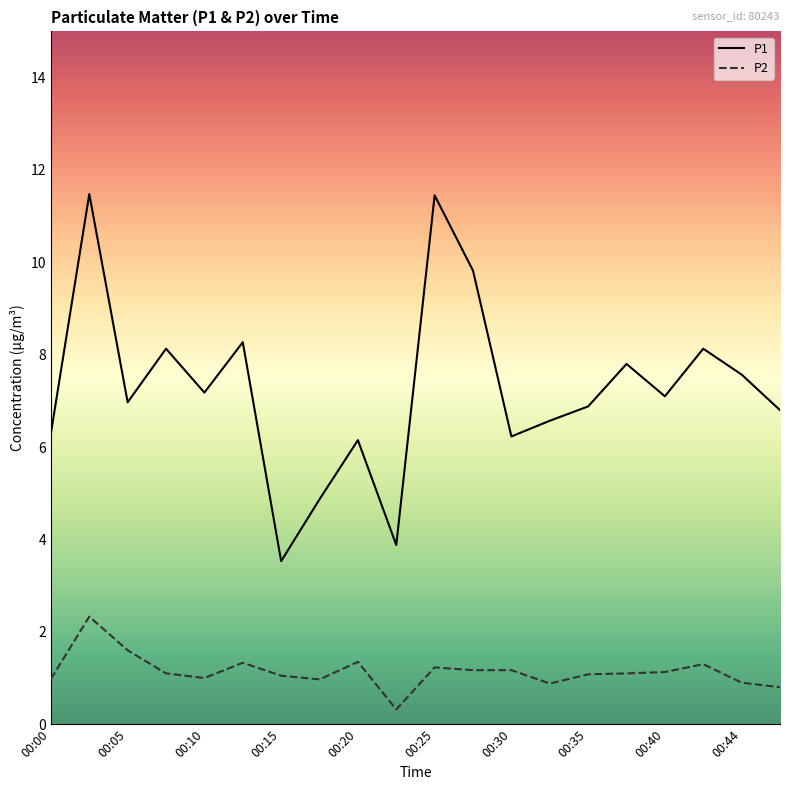

List the series in order of their overall mean, lowest first.

P2, P1